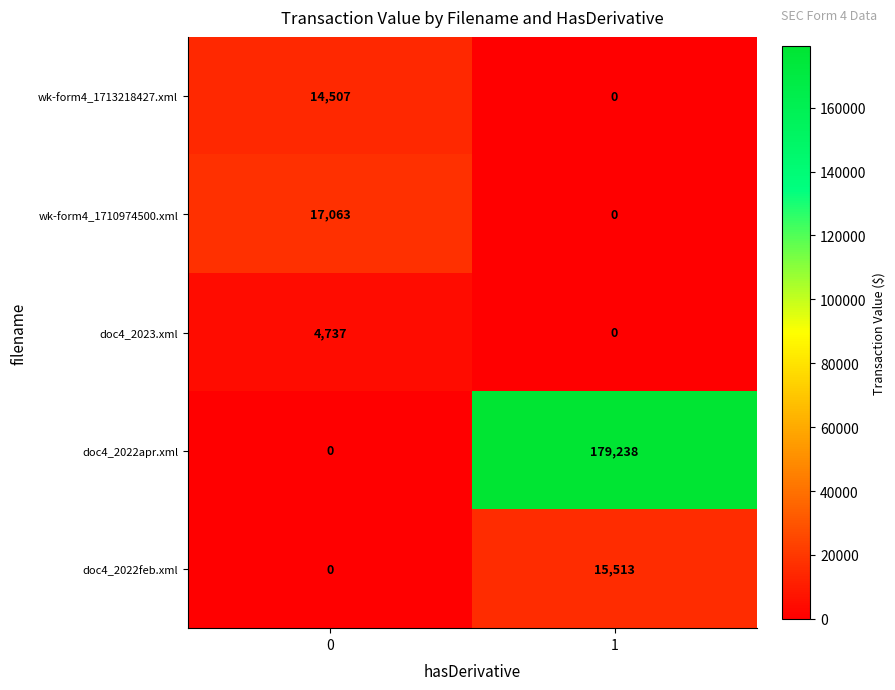

Reading left to right, extract all data points from this chart.

wk-form4_1713218427.xml: 14507	0
wk-form4_1710974500.xml: 17063	0
doc4_2023.xml: 4737	0
doc4_2022apr.xml: 0	179238
doc4_2022feb.xml: 0	15513